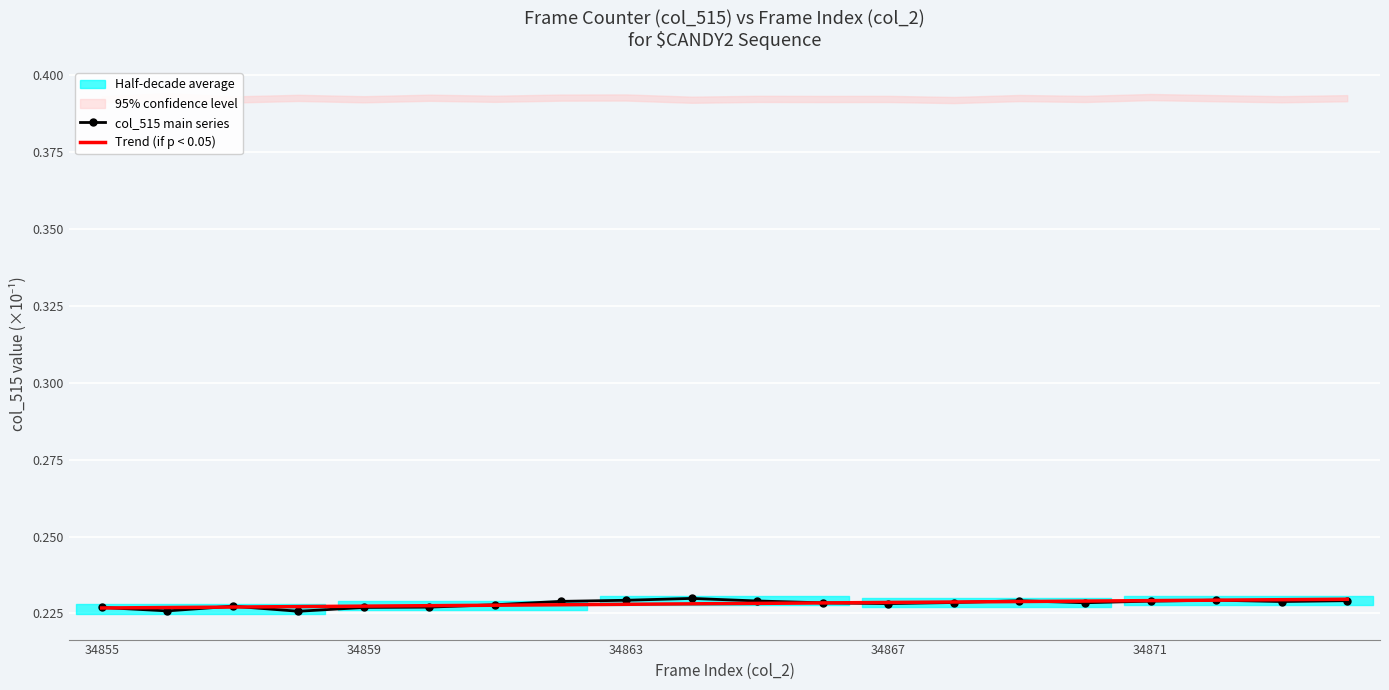

What is the total value across all series at 9?

0.5